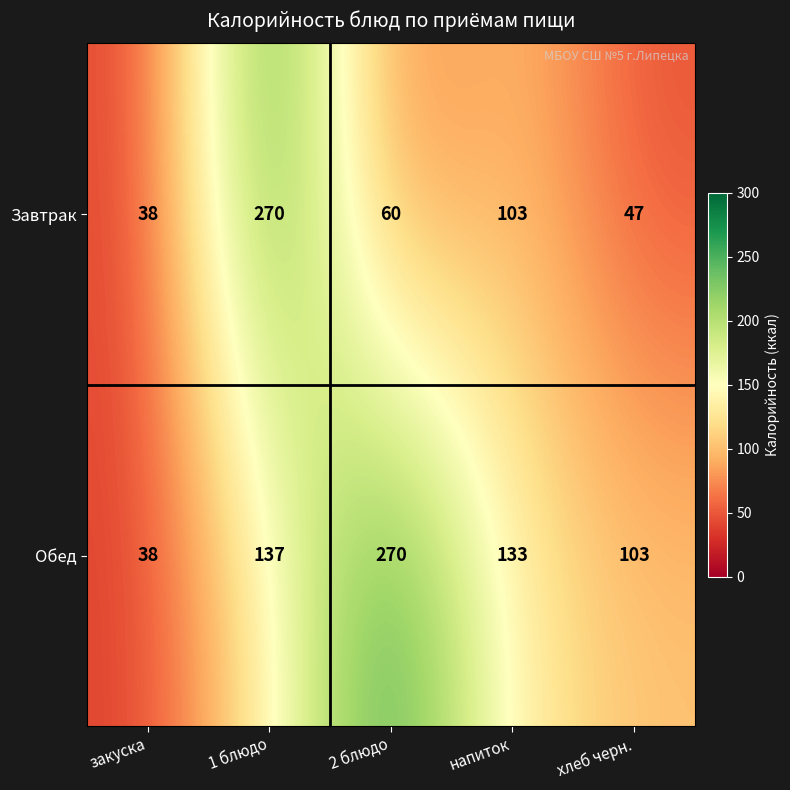

The Завтрак series shows 20 at 2 блюдо. True or false?

False